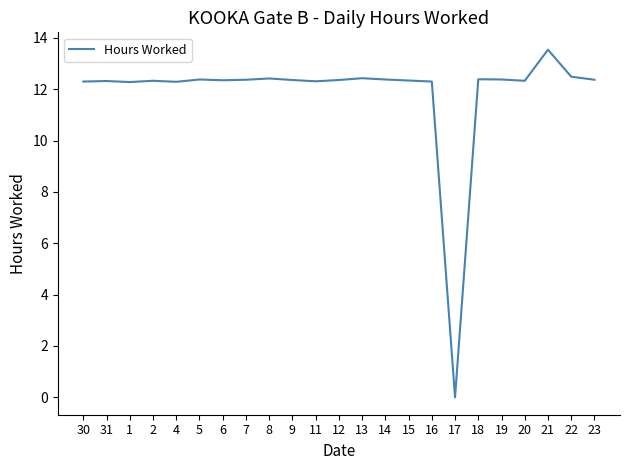

What is the change in value from 13 to 17?

-12.4